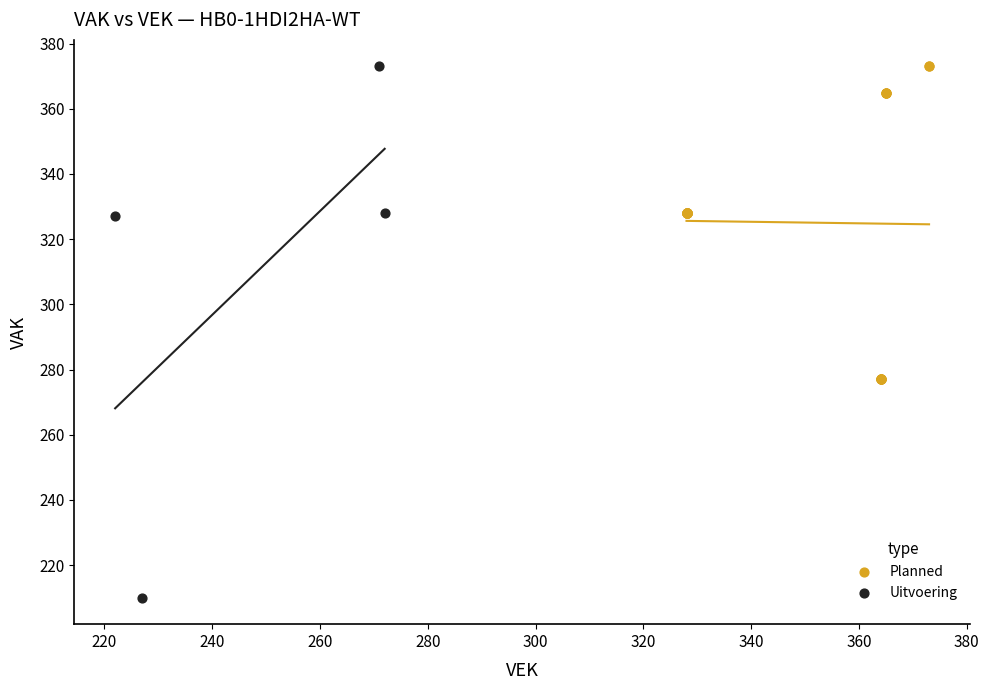

Which series has the largest Y range (max minus min)?

Uitvoering